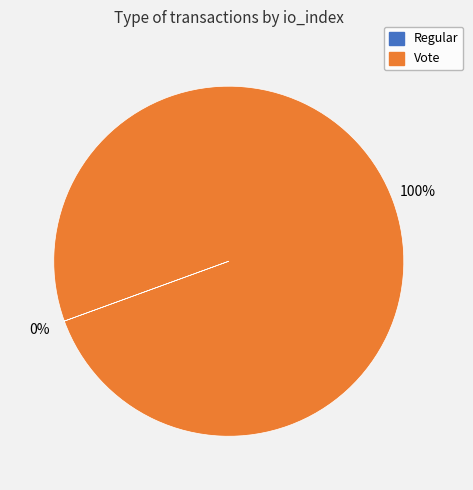

To the nearest percent, what percentage of the pie is Vote?

100%